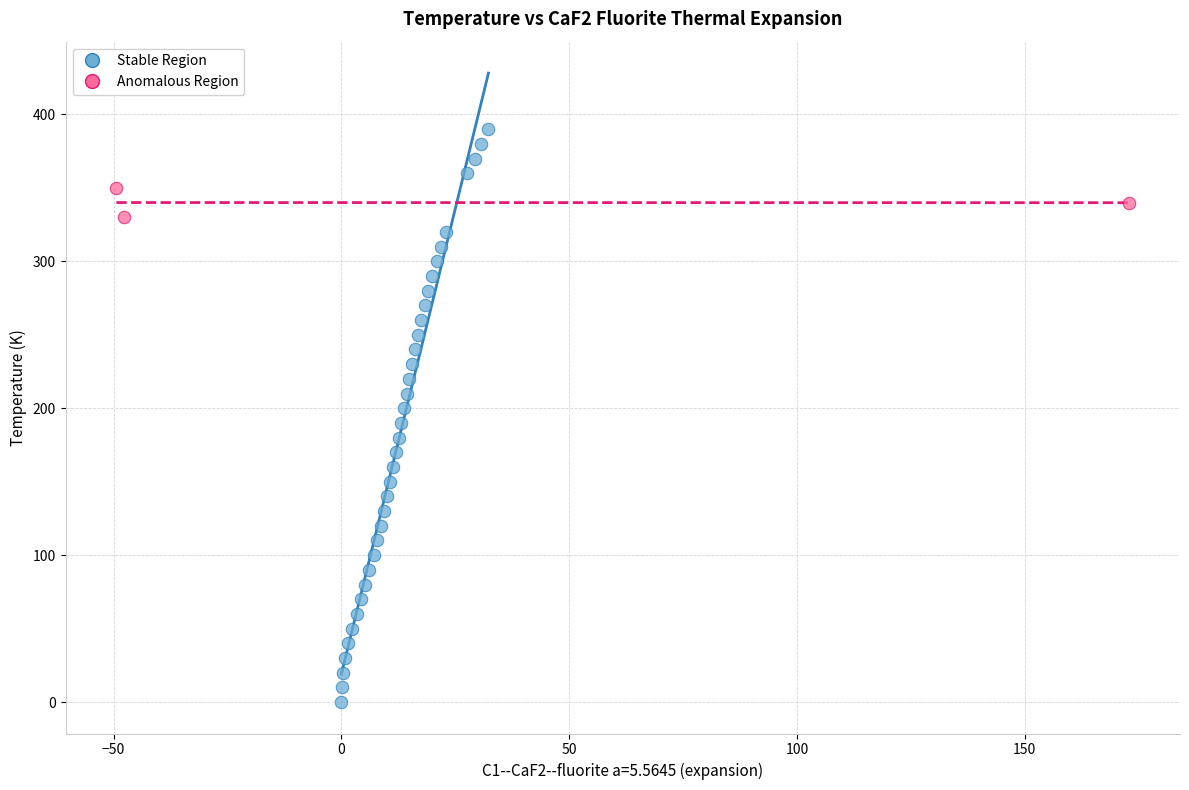

Which series has the widest spread of Y values?

Stable Region